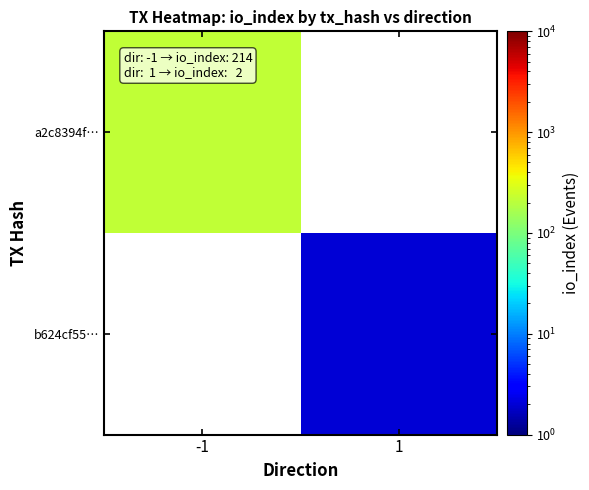

Rank the categories by b624cf55… value from lowest to highest.

-1, 1